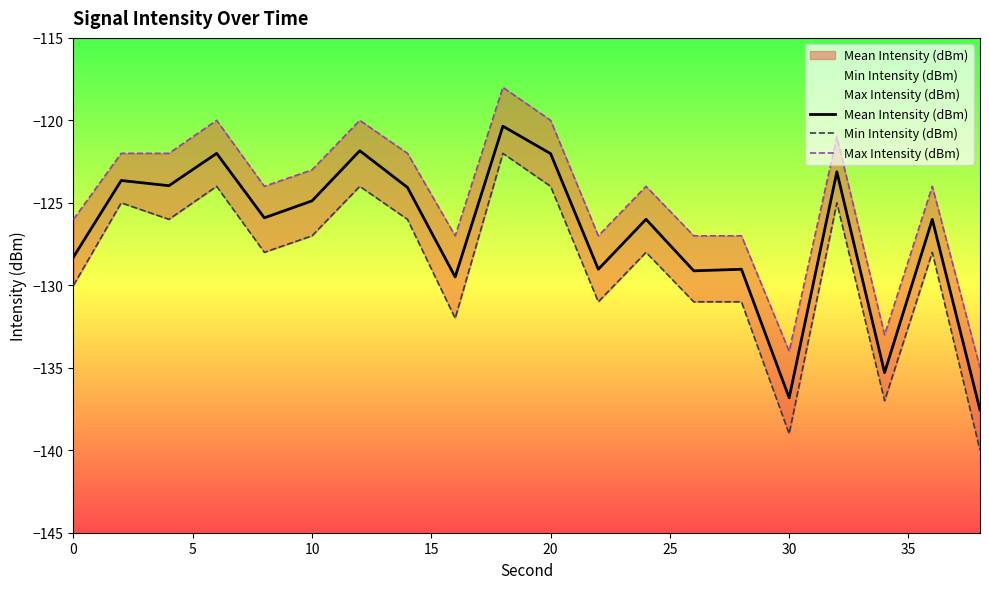

True or false: Min Intensity (dBm) and Mean Intensity (dBm) cross at least once.

False